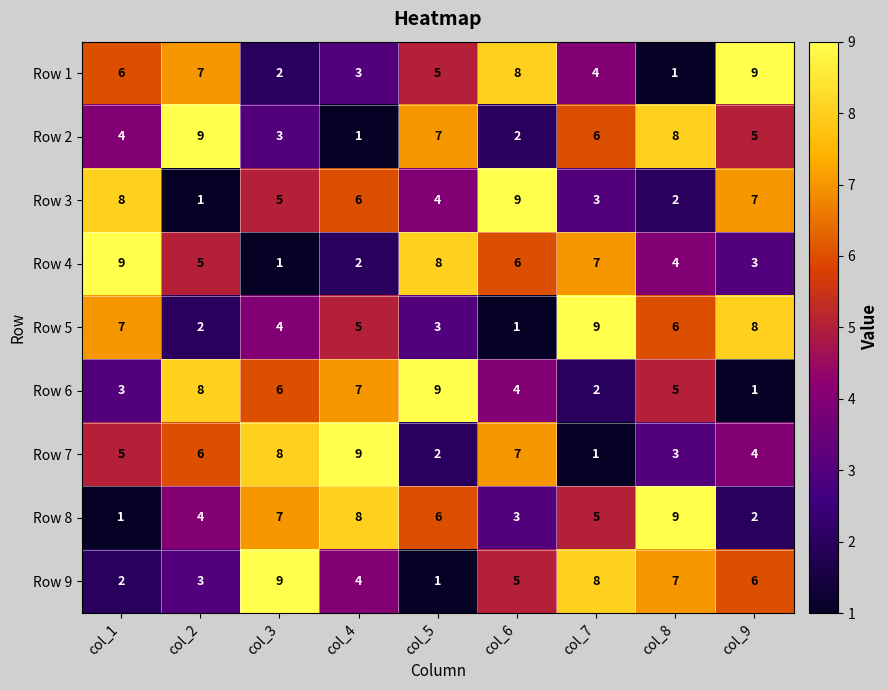

What is the total value across all series at col_6?

45